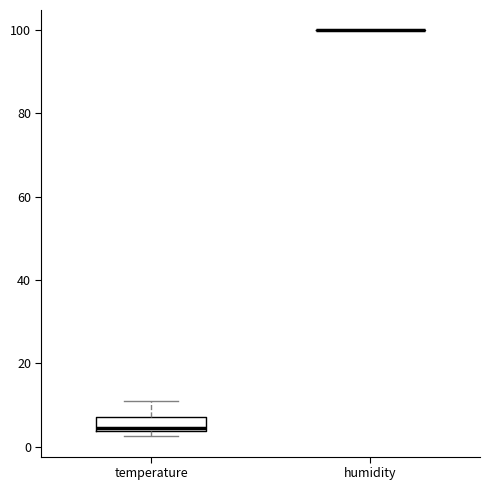

Where is the lower edge of the box for temperature on the y-axis? The values are not printed on the chart, so give them approximately, as read against the axis.

4